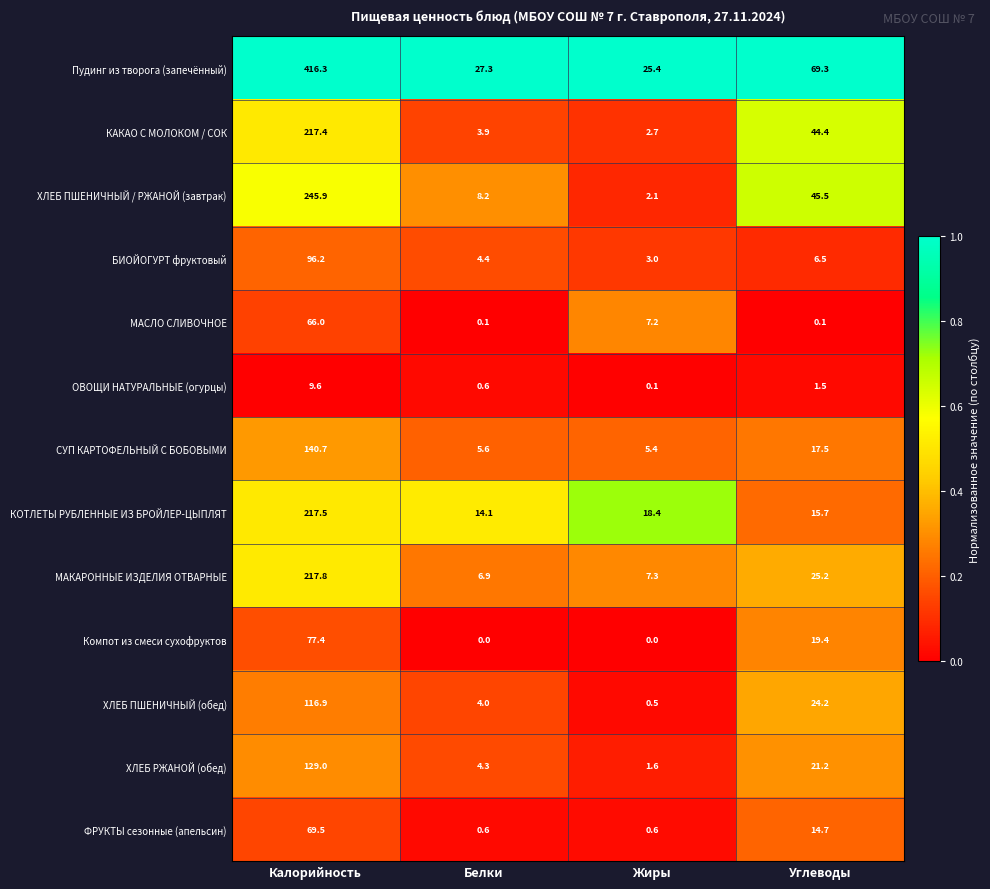

What is the difference between the maximum and minimum values in the ОВОЩИ НАТУРАЛЬНЫЕ (огурцы) series?

9.5